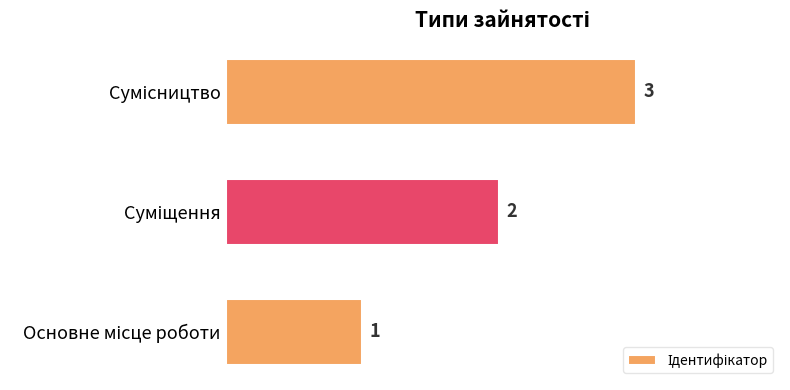

What is the sum of all values?

6